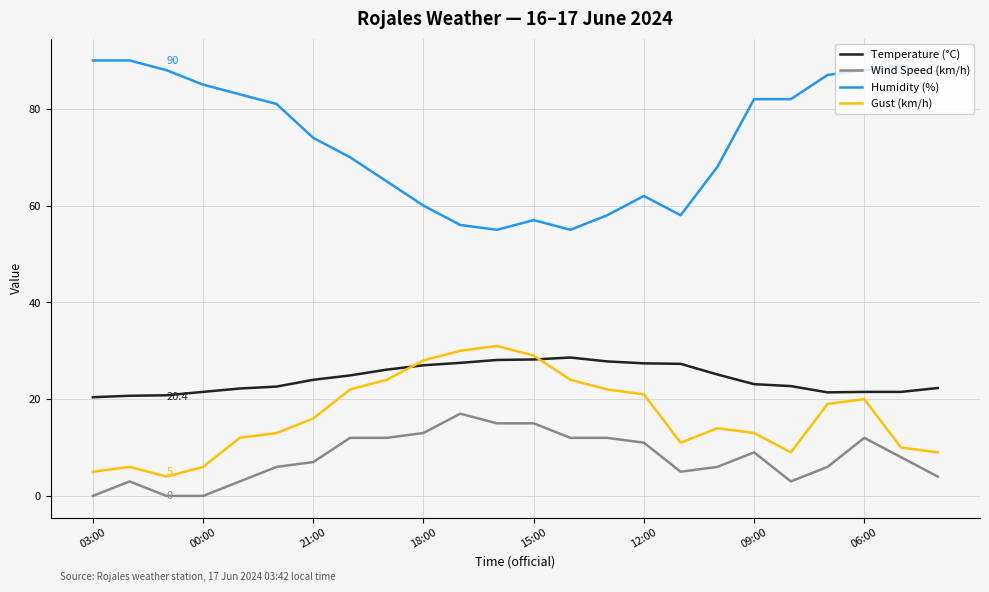

Which series has the largest total across all categories?

Humidity (%)